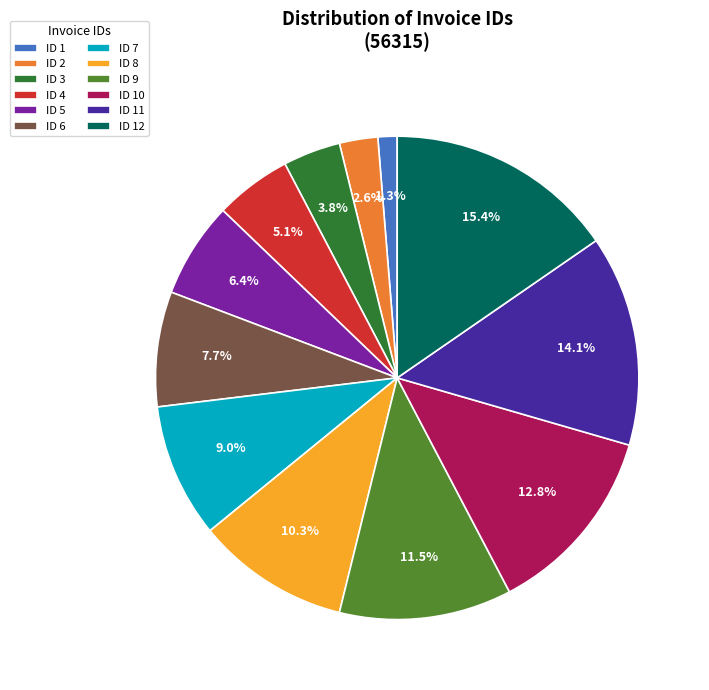

How many segments does this pie chart have?

12